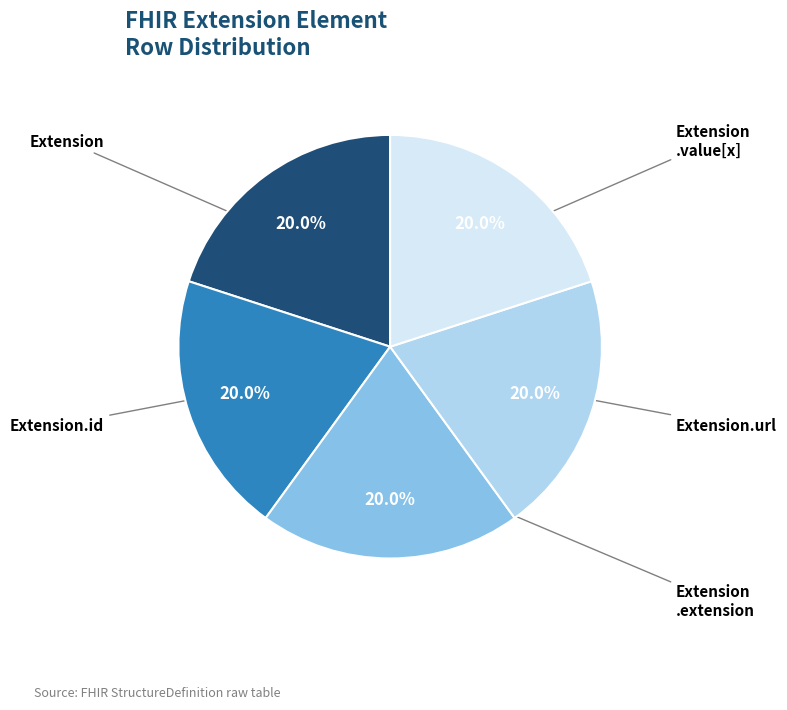

Is there a majority slice in this chart?

No